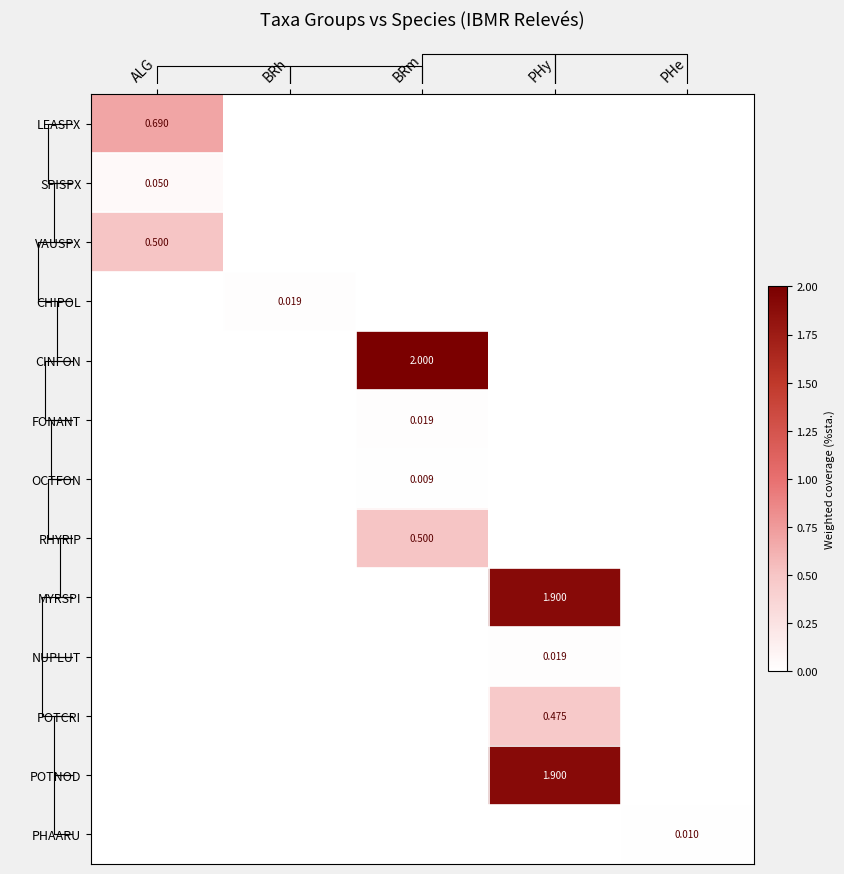

Which series has the largest total across all categories?

CINFON